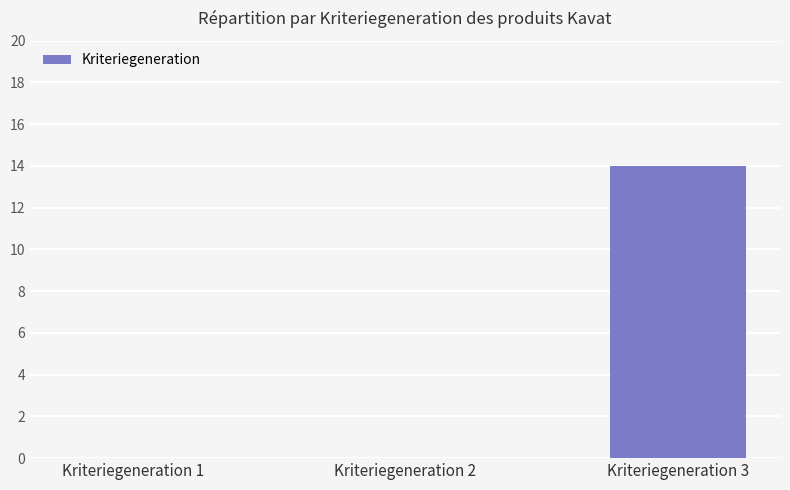

Is it true that the value at Kriteriegeneration 3 is 14?

True